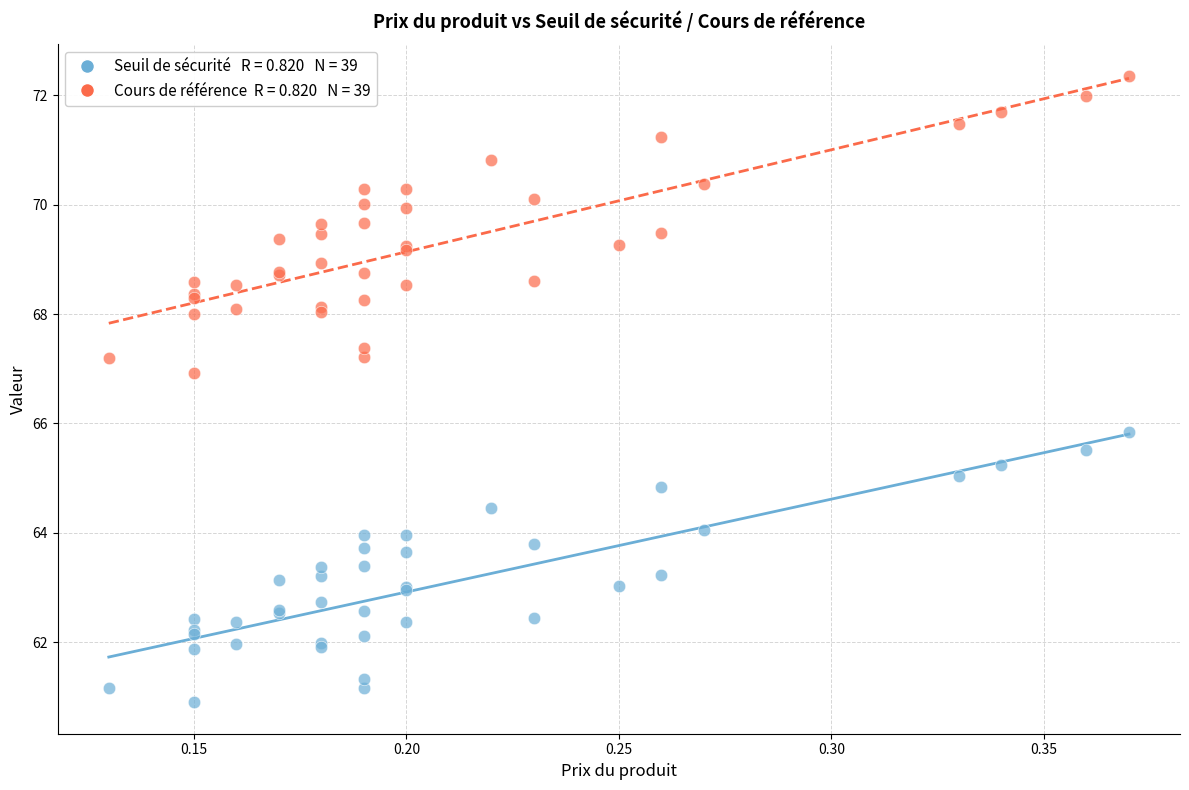

Across all series, what Y value is closest to 66?

65.8